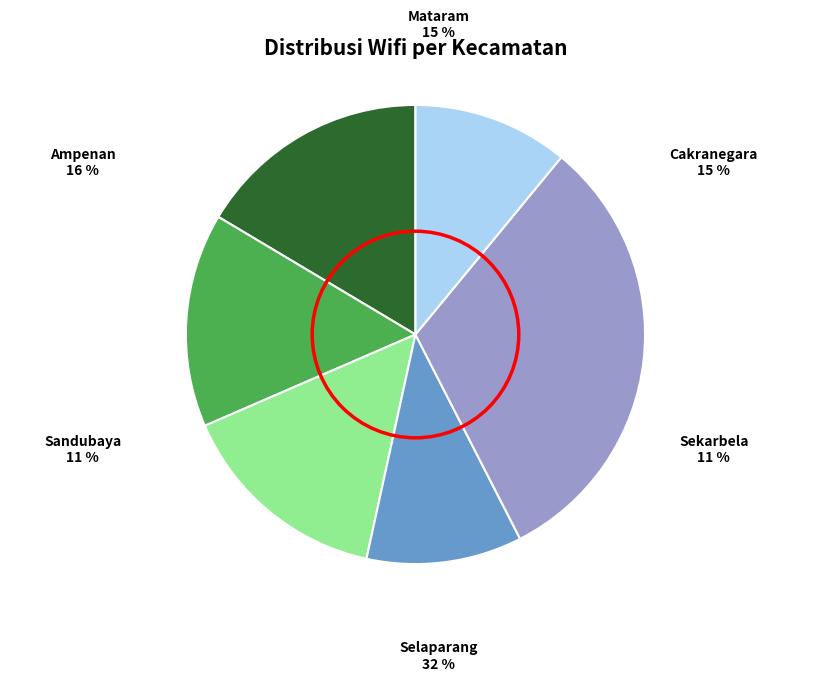

True or false: Ampenan accounts for 16% of the total.

True